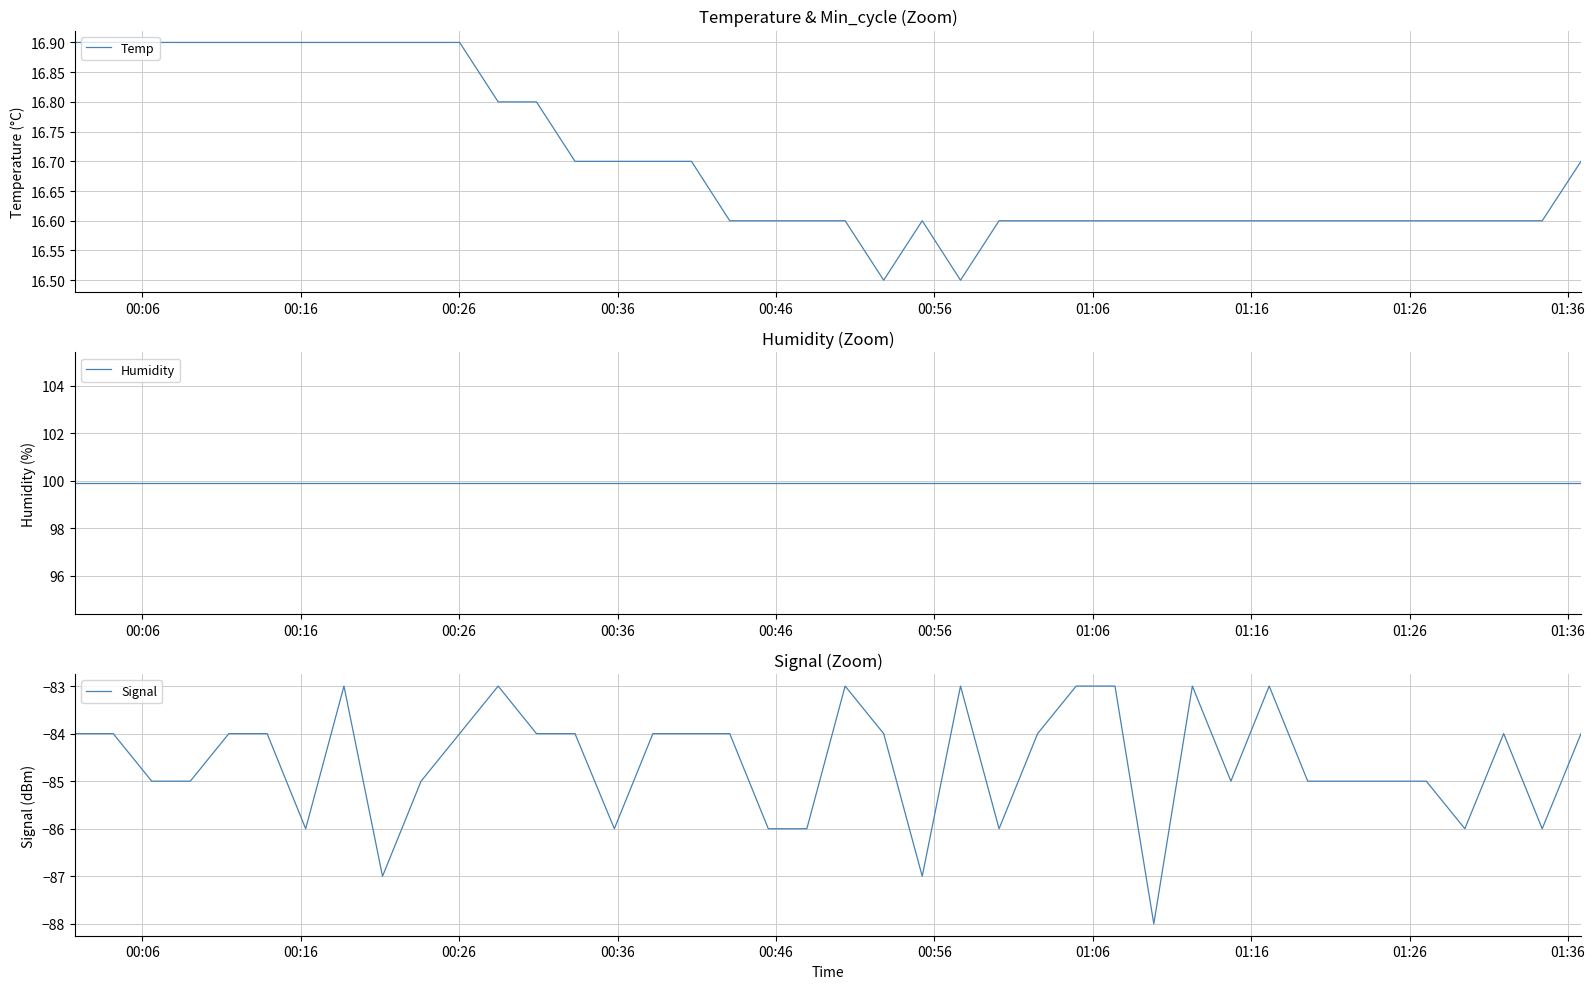

What is the maximum value shown in the chart?

99.9